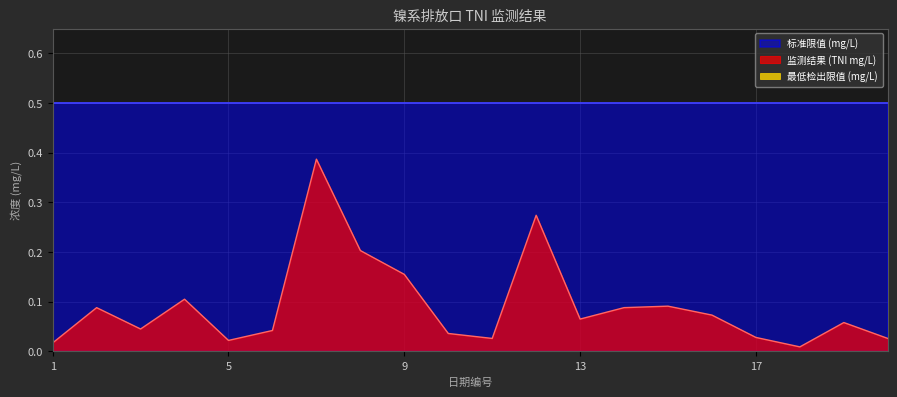

Rank the series at 12 from lowest to highest value.

最低检出限值 (mg/L), 监测结果 (TNI mg/L), 标准限值 (mg/L)